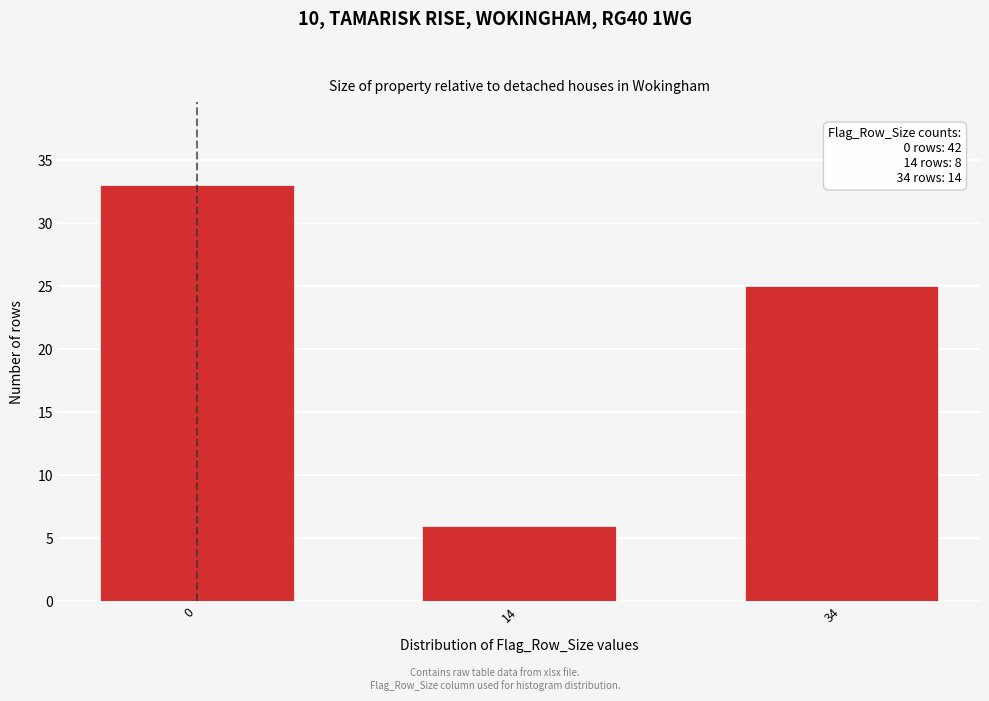

Reading right to left, transcribe all the data shown in this chart.

34=25	14=6	0=33